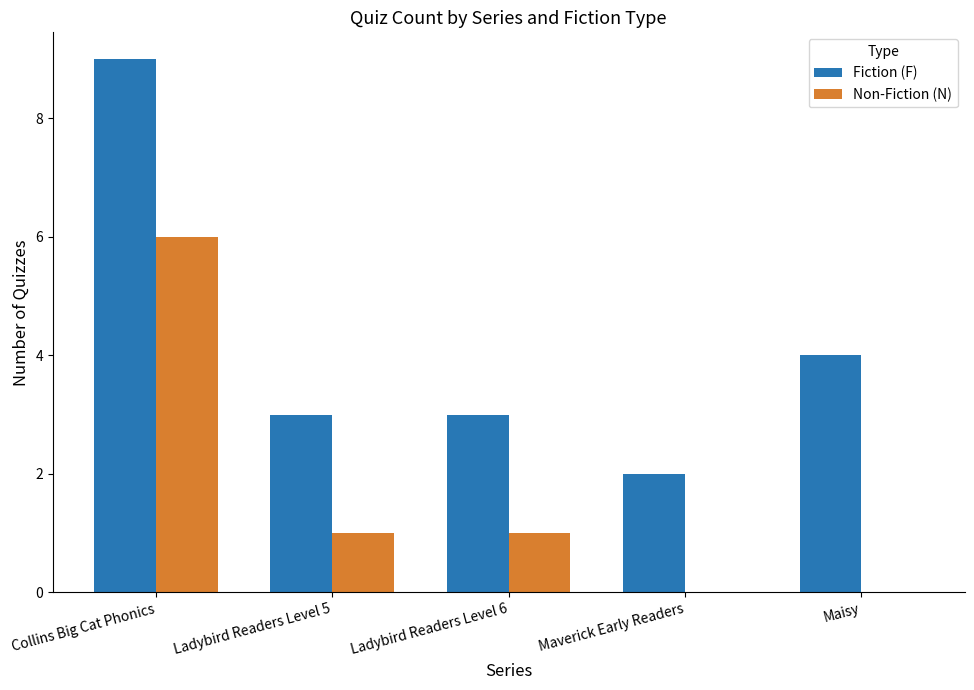

What is the greatest value displayed?

9